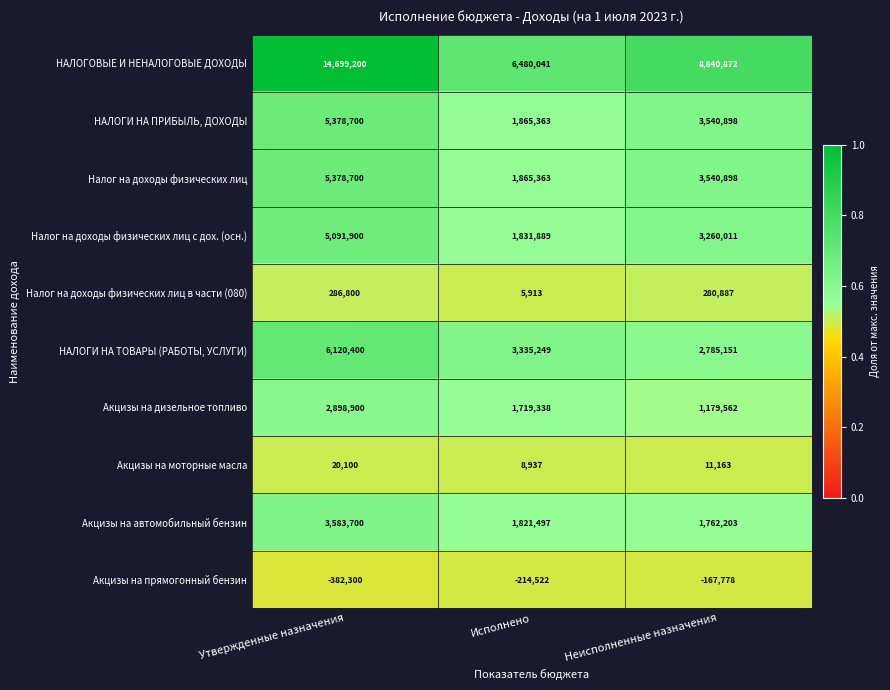

What is the sum of the Акцизы на дизельное топливо values at Утвержденные назначения and Неисполненные назначения?

4078462